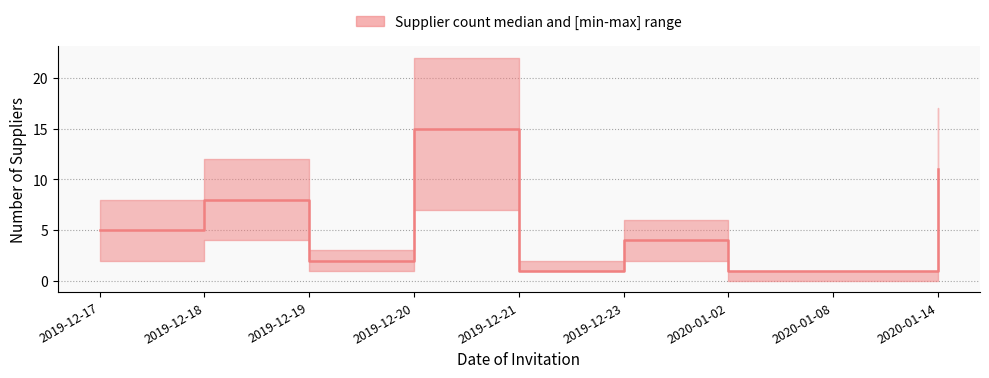

How many points are higher than both their immediate neighbors (excluding endpoints)?

3